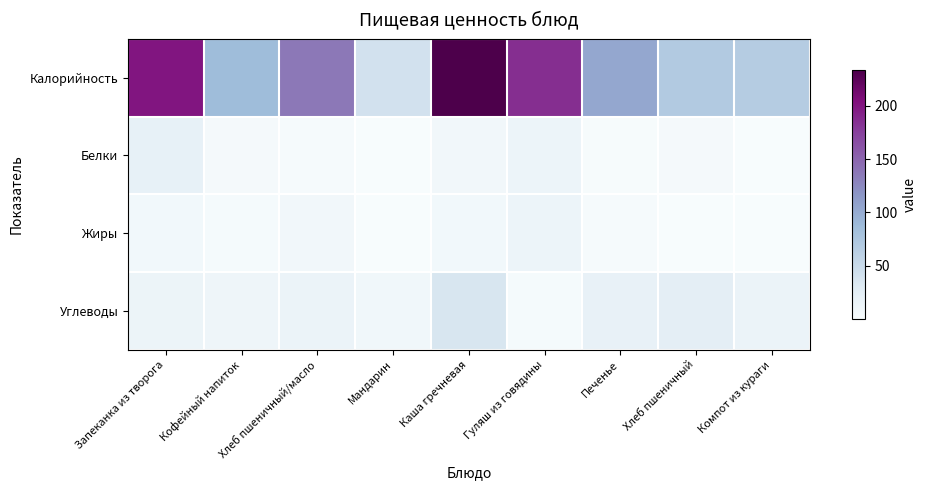

Reading right to left, list all the values displayed in this chart.

Калорийность: Компот из кураги=66.9	Хлеб пшеничный=70.3	Печенье=104.0	Гуляш из говядины=185.7	Каша гречневая=233.7	Мандарин=42.0	Хлеб пшеничный/масло=136.4	Кофейный напиток=86.0	Запеканка из творога=200.0
Белки: Компот из кураги=1.0	Хлеб пшеничный=3.8	Печенье=1.9	Гуляш из говядины=13.6	Каша гречневая=8.2	Мандарин=0.9	Хлеб пшеничный/масло=2.4	Кофейный напиток=3.9	Запеканка из творога=19.8
Жиры: Компот из кураги=0.1	Хлеб пшеничный=0.4	Печенье=2.5	Гуляш из говядины=13.6	Каша гречневая=6.9	Мандарин=0.2	Хлеб пшеничный/масло=7.5	Кофейный напиток=2.9	Запеканка из творога=7.1
Углеводы: Компот из кураги=15.6	Хлеб пшеничный=24.6	Печенье=18.6	Гуляш из говядины=3.1	Каша гречневая=35.9	Мандарин=9.0	Хлеб пшеничный/масло=14.9	Кофейный напиток=11.2	Запеканка из творога=14.4